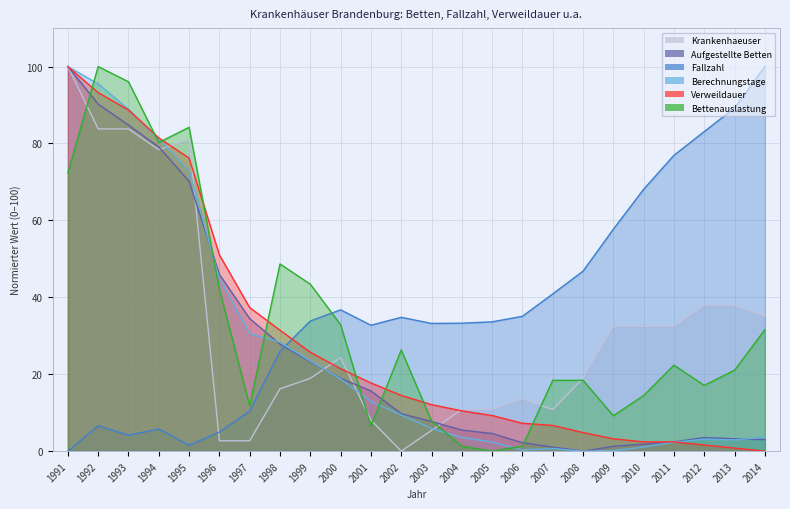

Which series ends up on top after the final intersection of Bettenauslastung and Fallzahl?

Fallzahl